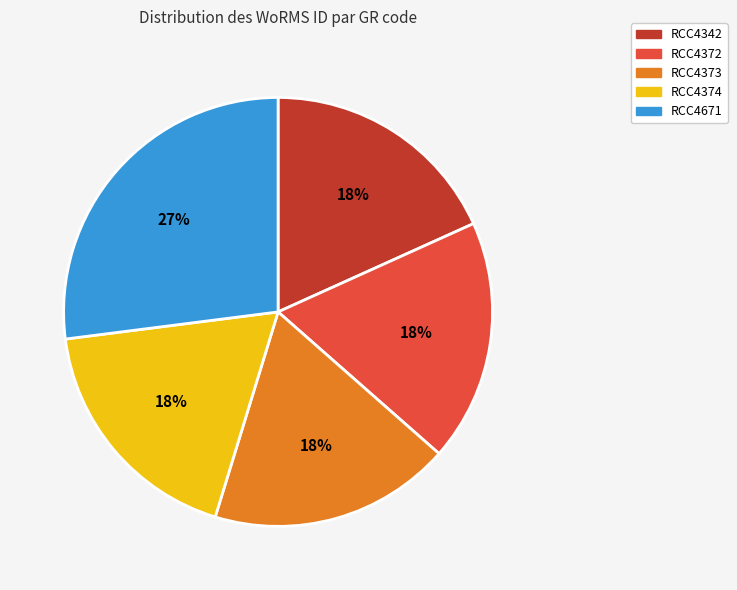

Which slice is the largest?

RCC4671